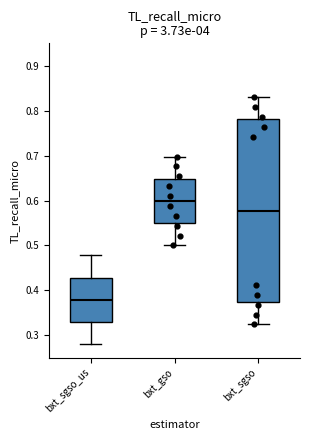

Reading left to right, read every box against the y-axis: the position of its median line, the range the box covers, and the ends of its whiskers. The values are not printed on the chart, so give them approximately, as read against the axis.

bxt_sgso_us: median 0.38, box 0.33 to 0.43, whiskers 0.28 to 0.48
bxt_gso: median 0.60, box 0.55 to 0.65, whiskers 0.50 to 0.70
bxt_sgso: median 0.58, box 0.37 to 0.78, whiskers 0.32 to 0.83